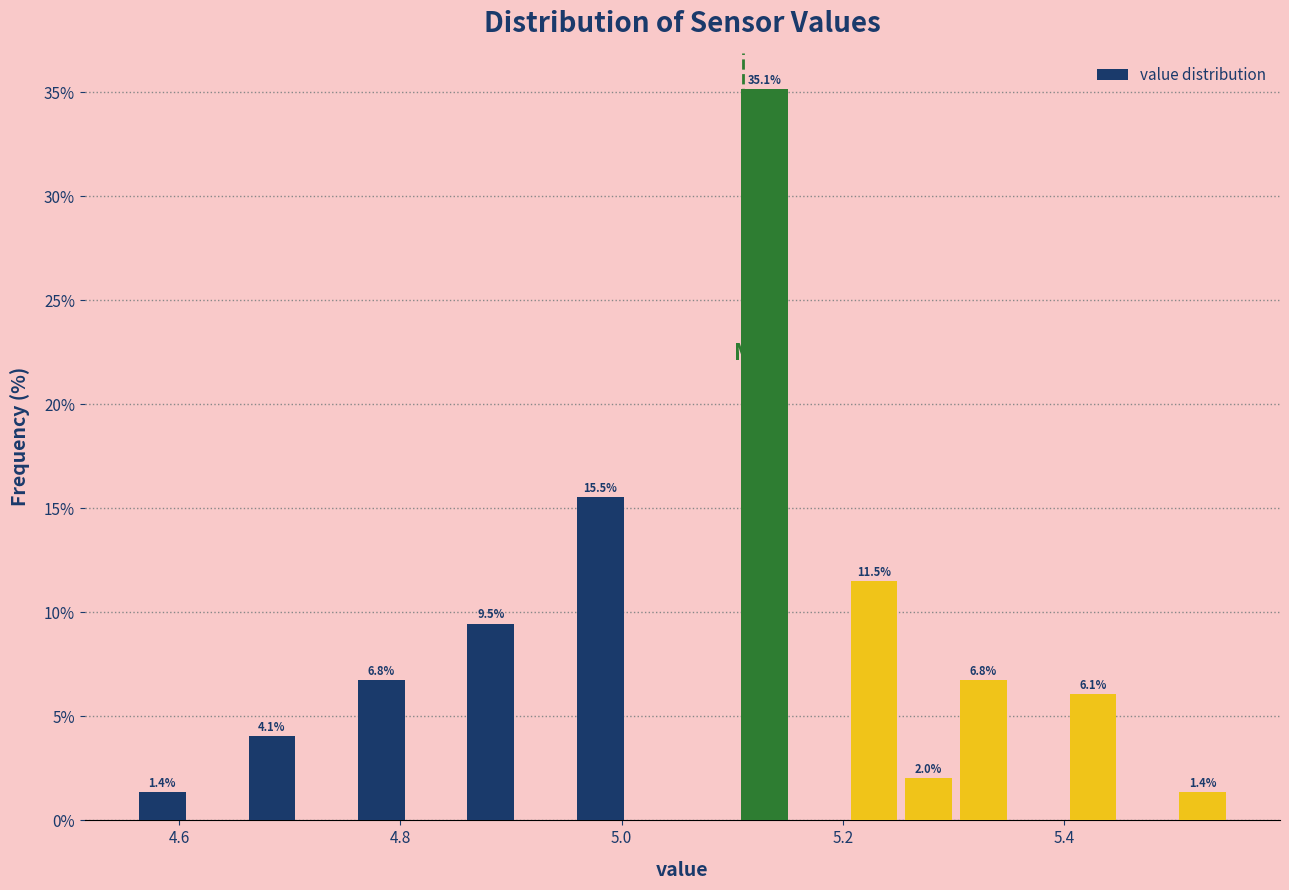

Around what value on the x-axis is the tallest bar? Give the approximate position of its centre, as read against the axis.

5.12